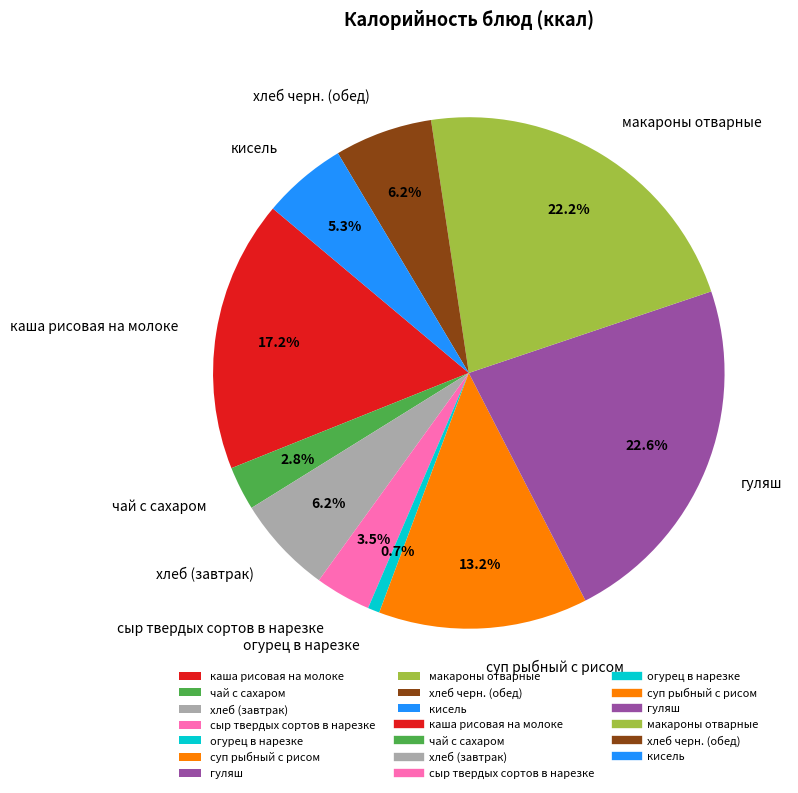

Between гуляш and хлеб черн. (обед), which is larger?

гуляш